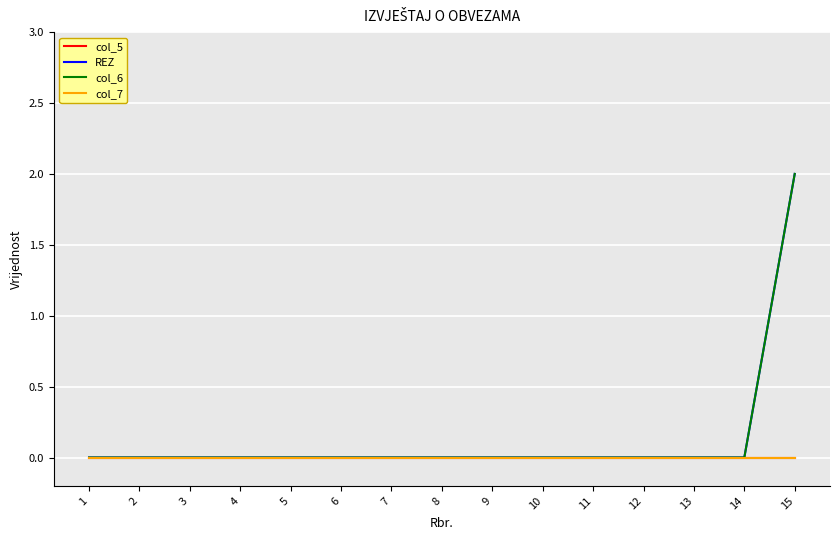

Does the chart display data point markers on the line(s)?

No